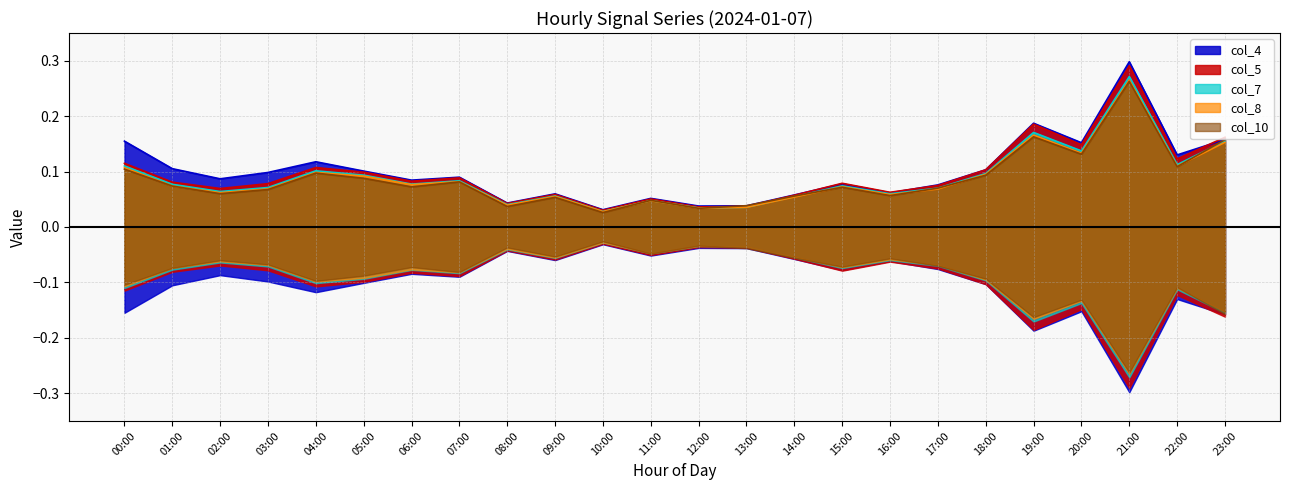

Between which two adjacent categories do col_8 and col_7 first intersect?

12:00 and 13:00